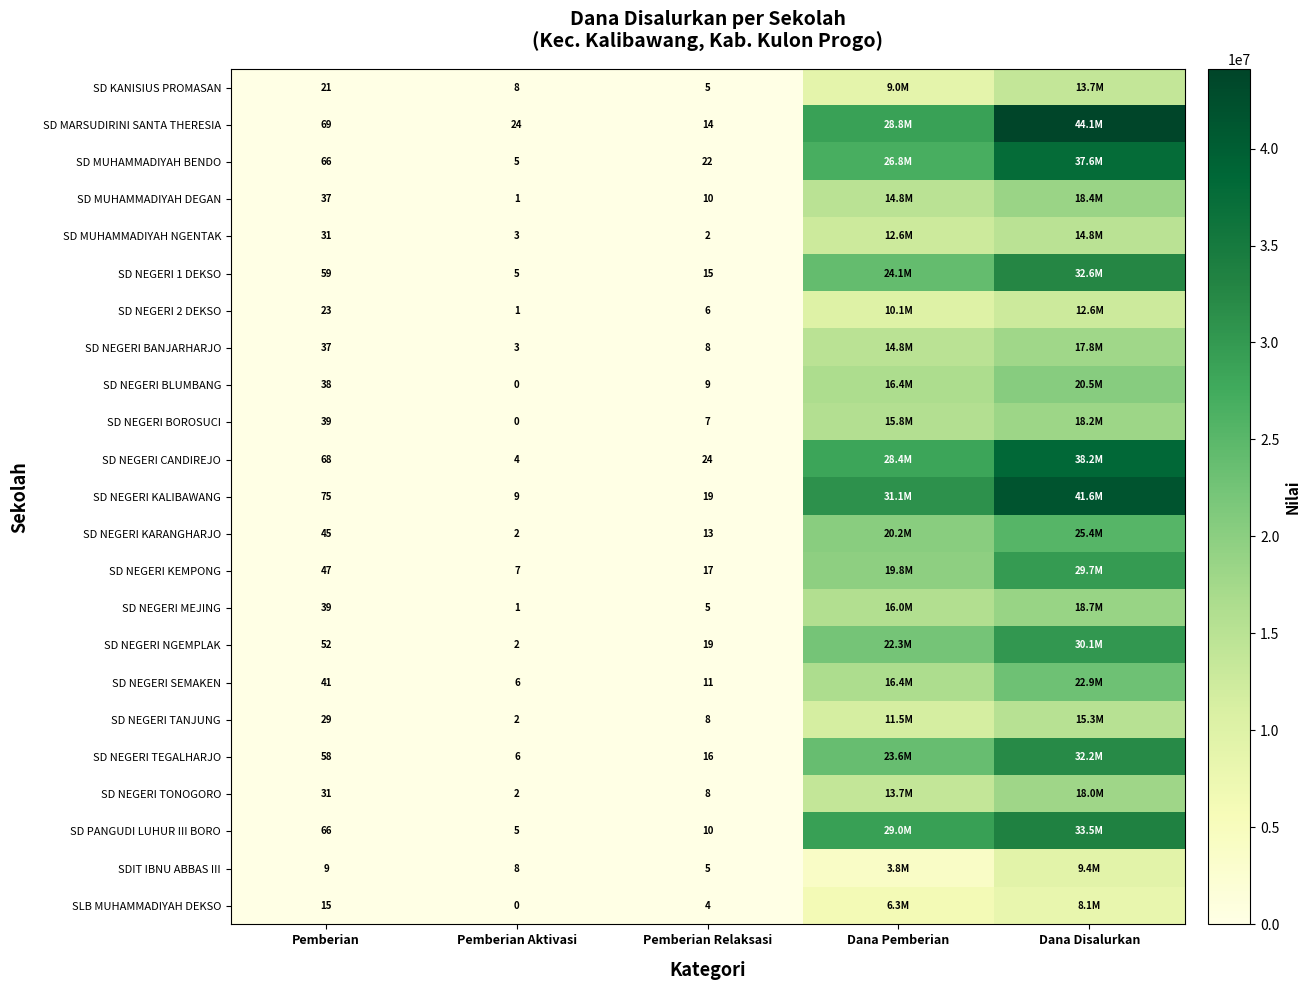

What is the total value across all series at Dana Disalurkan?

553725000